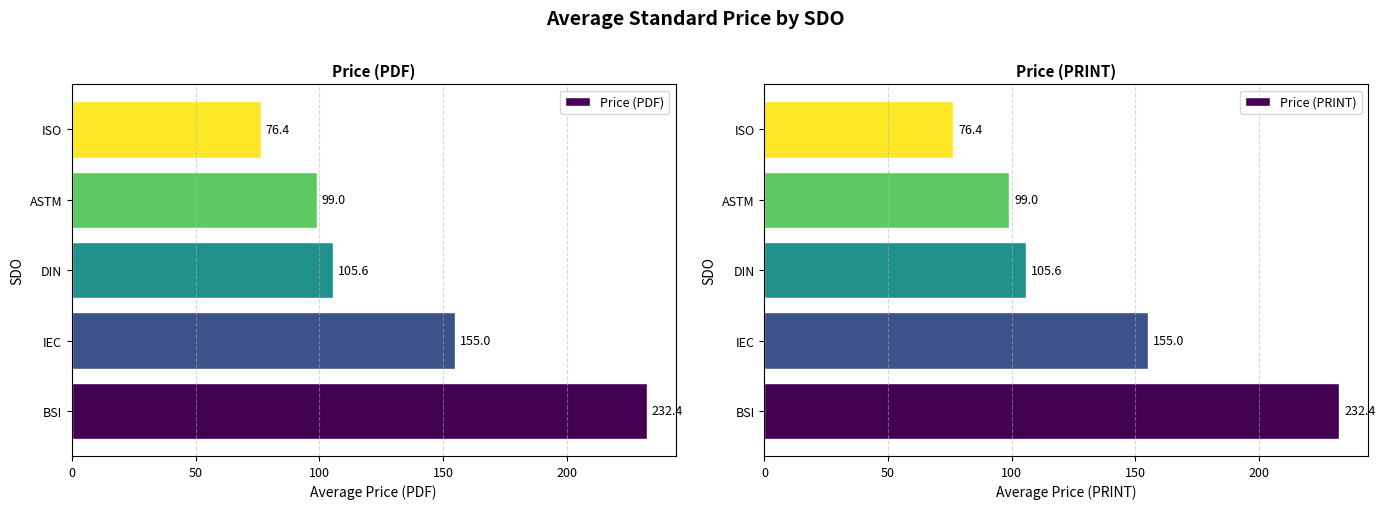

The Price (PRINT) series shows 232.4 at BSI. True or false?

True